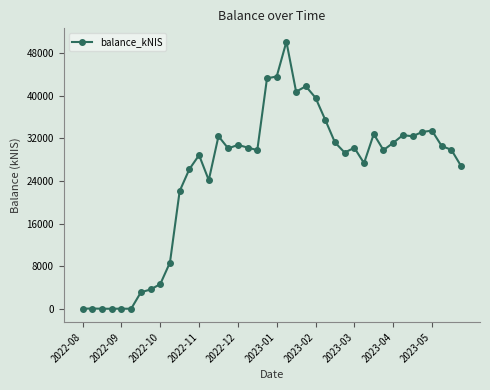

Does the chart have visible grid lines?

No